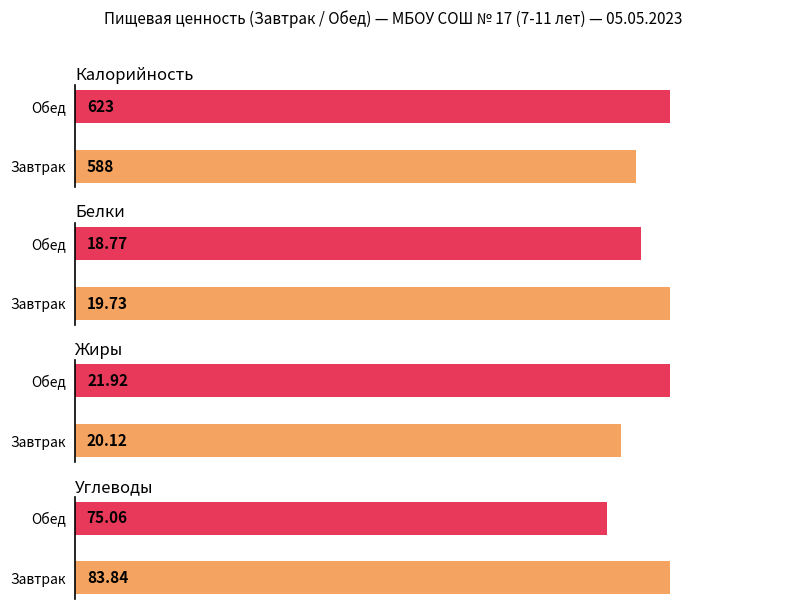

What is the sum of all Жиры values?

42.0